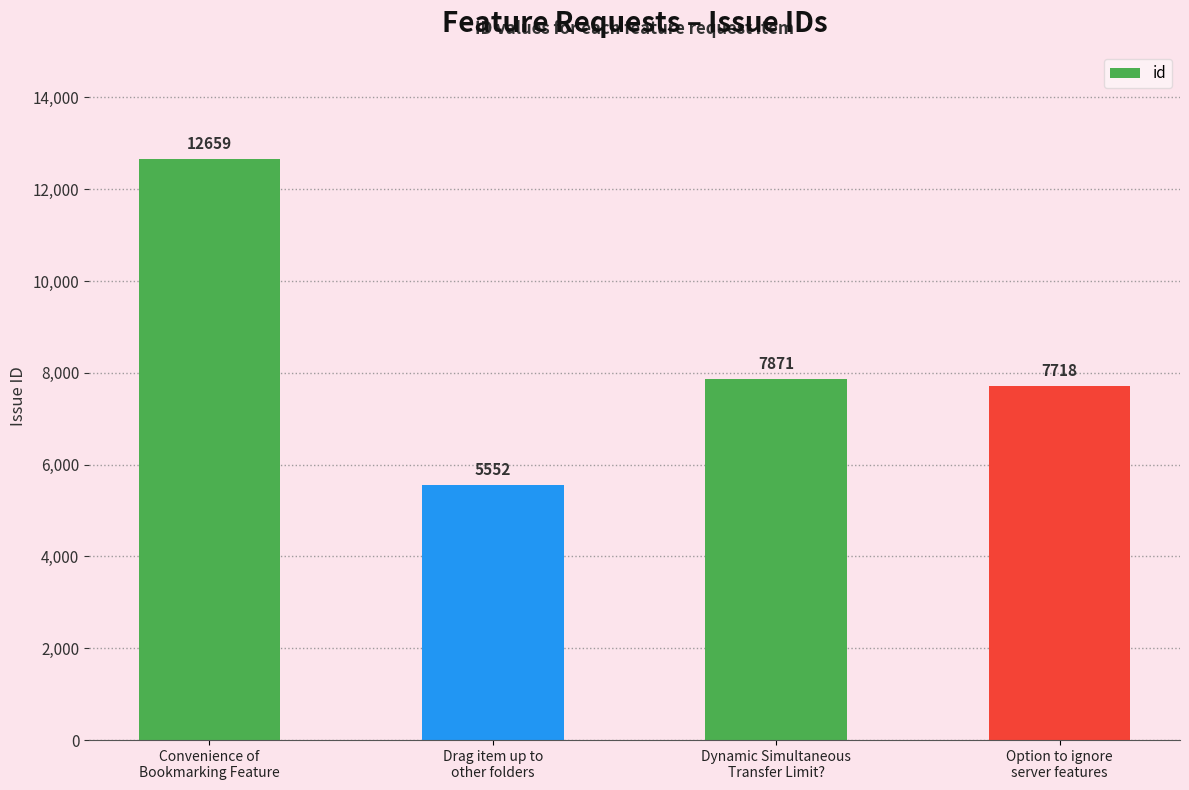

At which label is the value closest to 9105?

Dynamic Simultaneous
Transfer Limit?